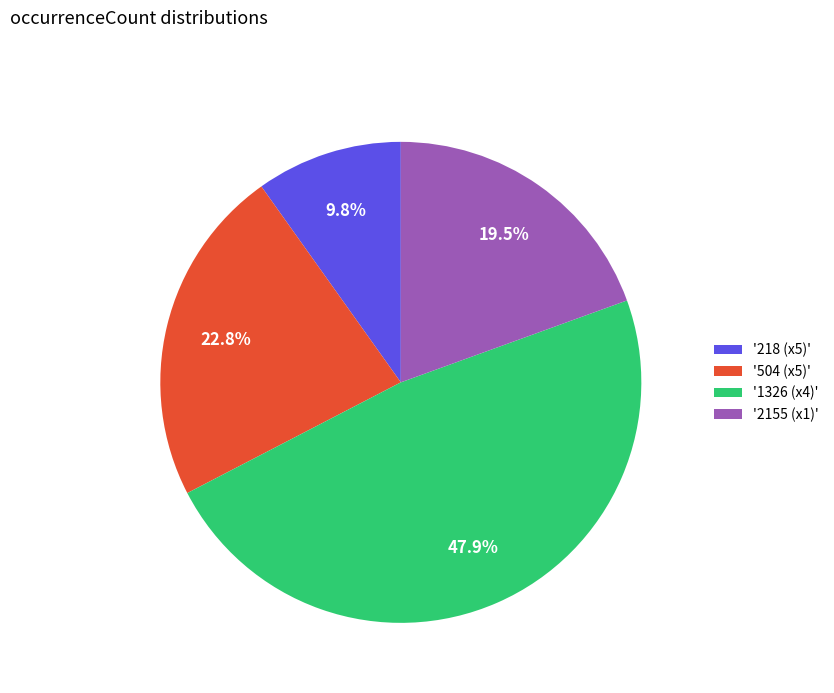

Which slice is the smallest?

'218 (x5)'